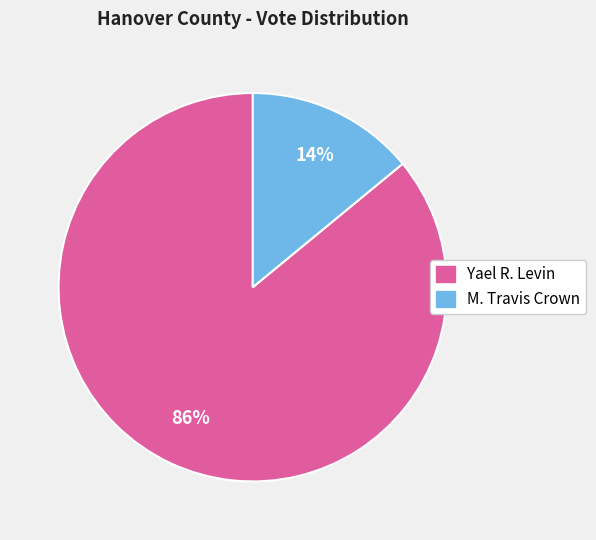

True or false: Yael R. Levin accounts for 86% of the total.

True